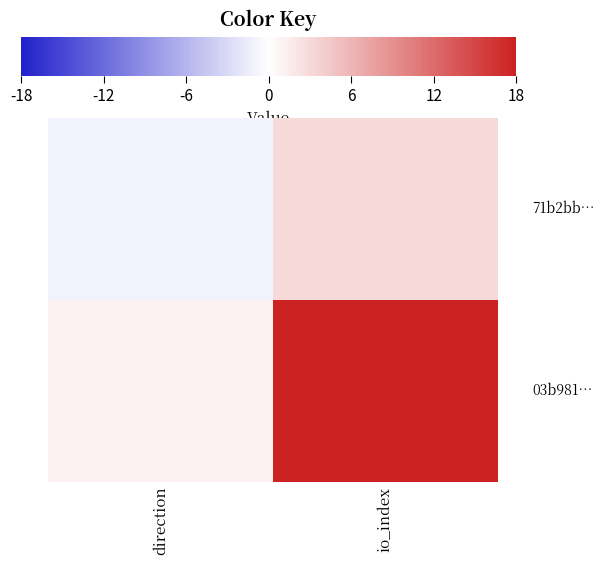

Count the number of data series in this chart.

2